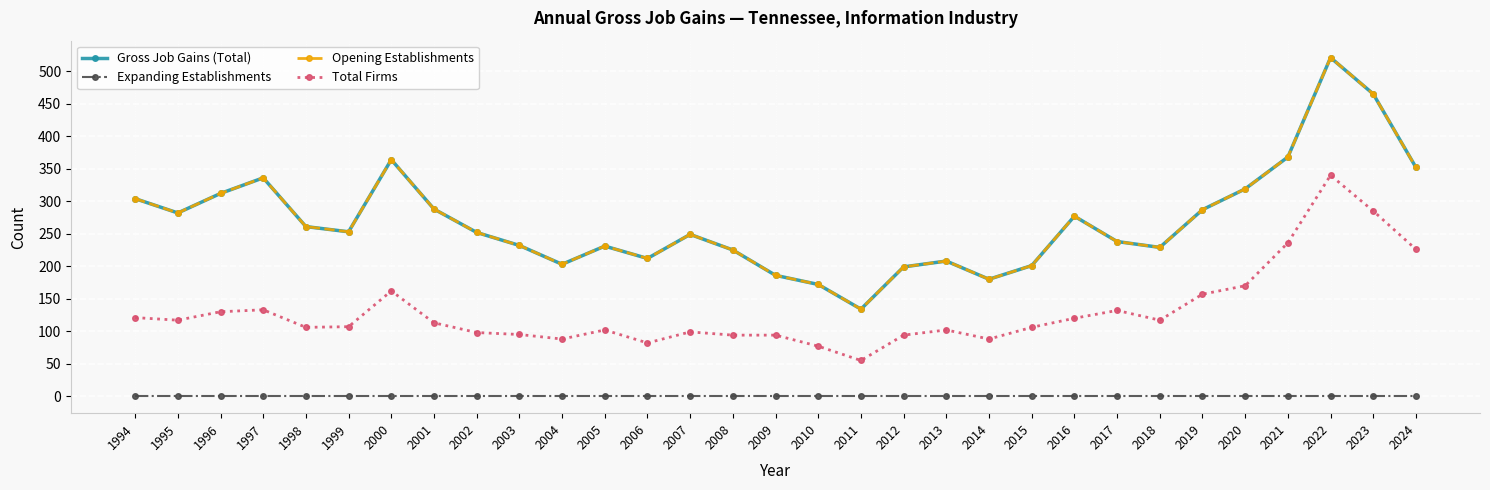

Rank the series by their maximum value, from lowest to highest.

Expanding Establishments, Total Firms, Gross Job Gains (Total), Opening Establishments